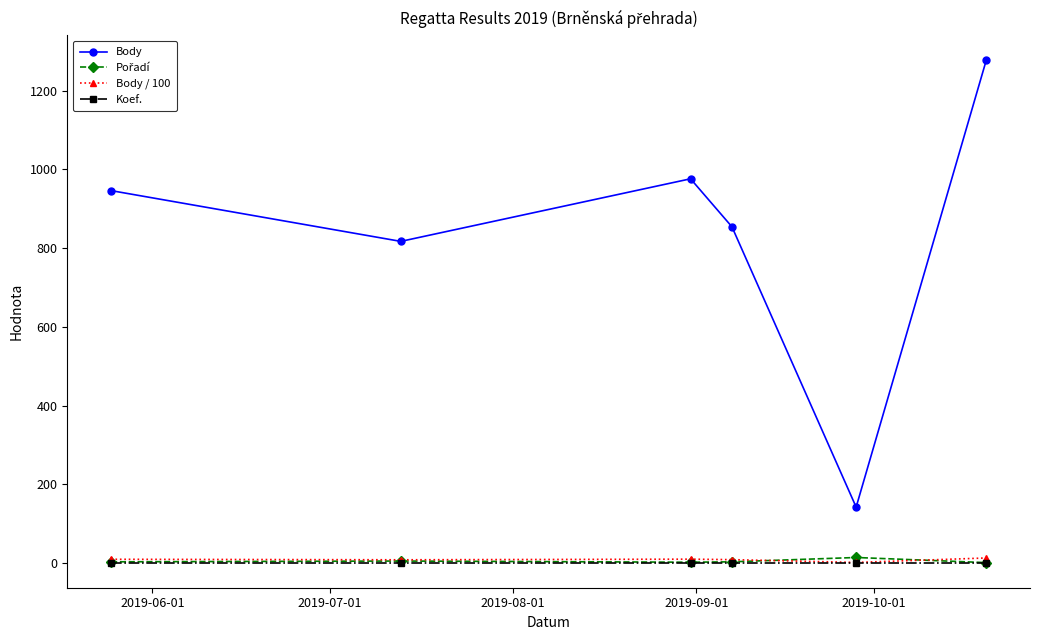

What is the minimum value for Koef.?

1.0